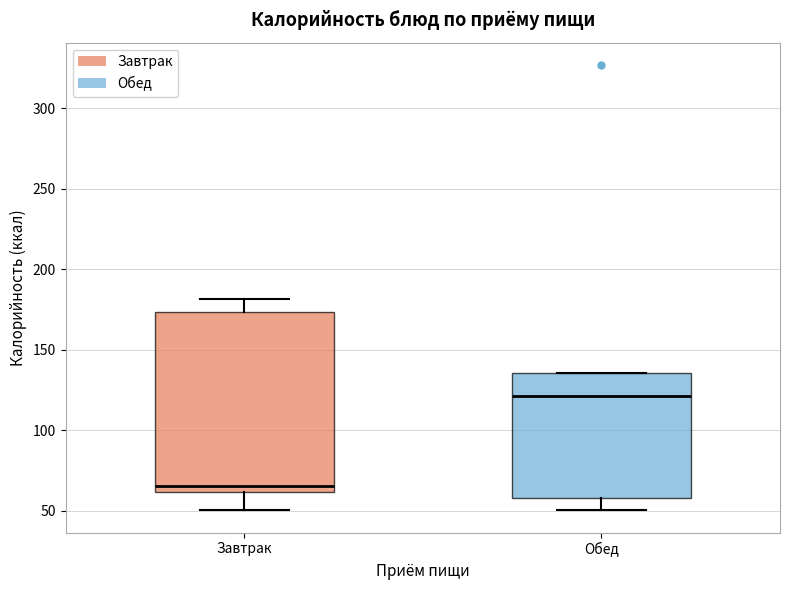

Reading left to right, read every box against the y-axis: the position of its median line, the range the box covers, and the ends of its whiskers. The values are not printed on the chart, so give them approximately, as read against the axis.

Завтрак: median 65, box 60 to 175, whiskers 50 to 180
Обед: median 120, box 60 to 135, whiskers 50 to 135